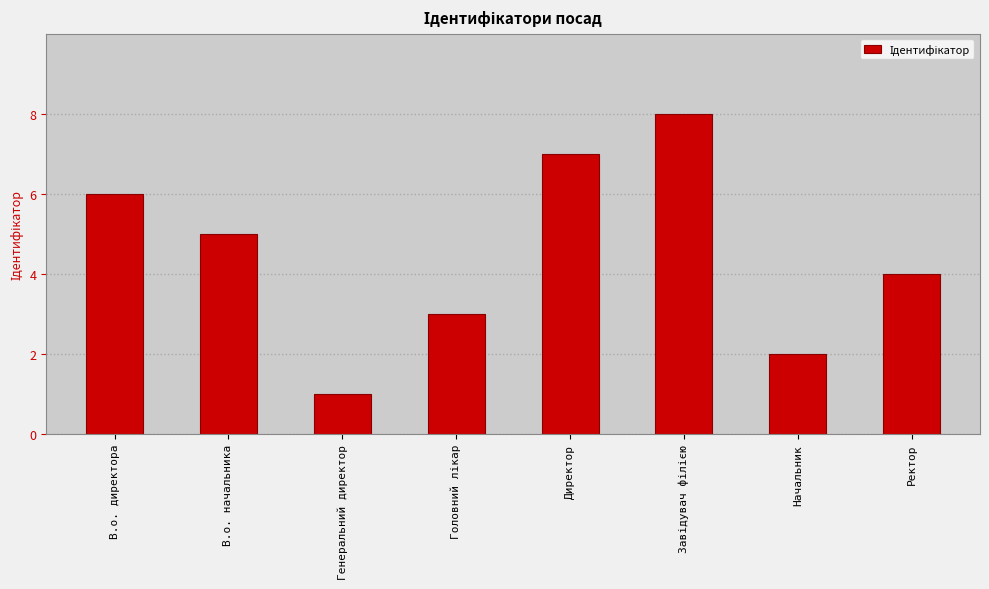

Reading left to right, extract all data points from this chart.

6	5	1	3	7	8	2	4